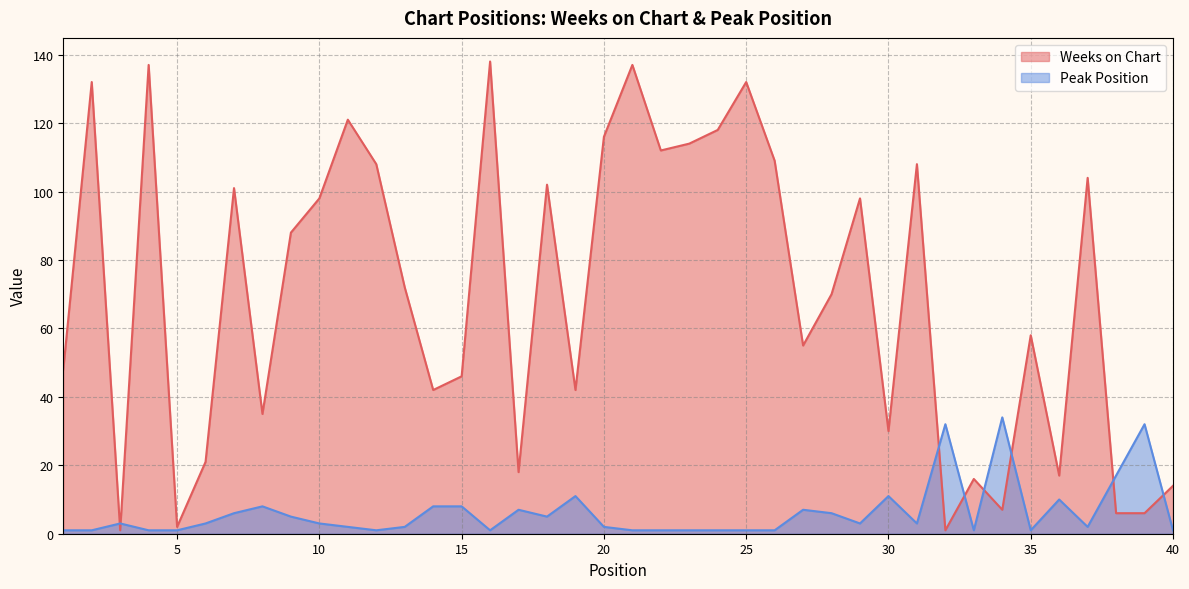

Reading left to right, extract all data points from this chart.

Weeks on Chart: 1=48	2=132	3=1	4=137	5=2	6=21	7=101	8=35	9=88	10=98	11=121	12=108	13=72	14=42	15=46	16=138	17=18	18=102	19=42	20=116	21=137	22=112	23=114	24=118	25=132	26=109	27=55	28=70	29=98	30=30	31=108	32=1	33=16	34=7	35=58	36=17	37=104	38=6	39=6	40=14
Peak Position: 1=1	2=1	3=3	4=1	5=1	6=3	7=6	8=8	9=5	10=3	11=2	12=1	13=2	14=8	15=8	16=1	17=7	18=5	19=11	20=2	21=1	22=1	23=1	24=1	25=1	26=1	27=7	28=6	29=3	30=11	31=3	32=32	33=1	34=34	35=1	36=10	37=2	38=17	39=32	40=1